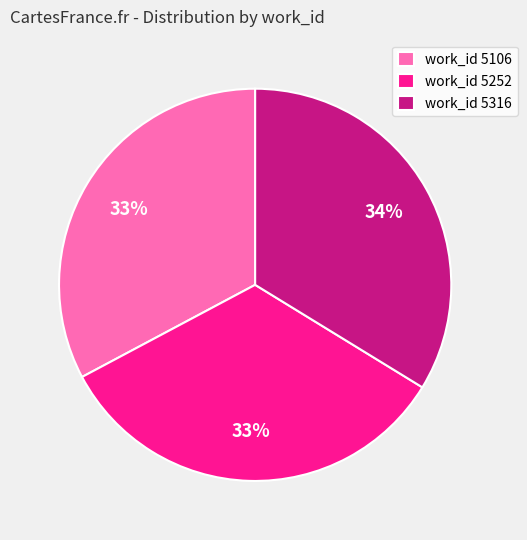

To the nearest percent, what percentage of the pie is work_id 5106?

33%